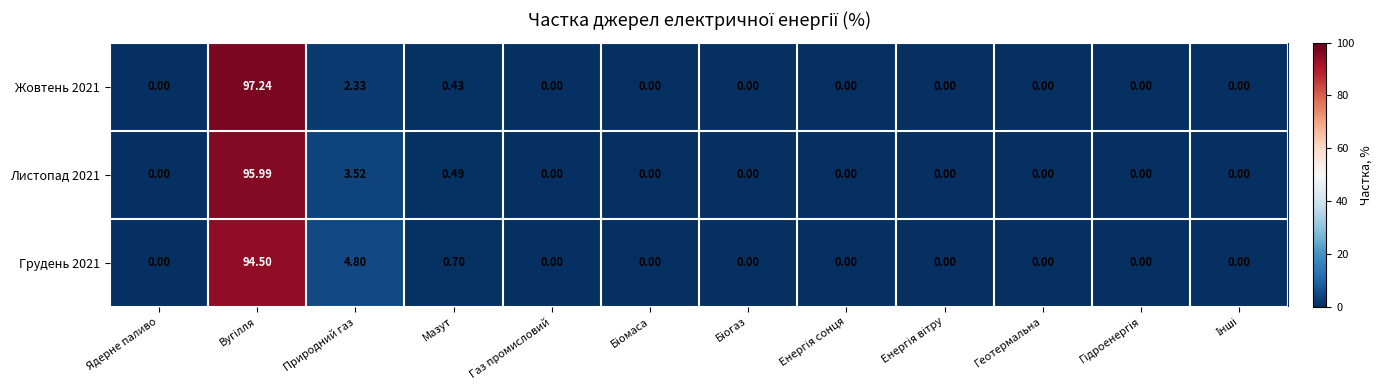

How many positive values does the Жовтень 2021 series have?

3